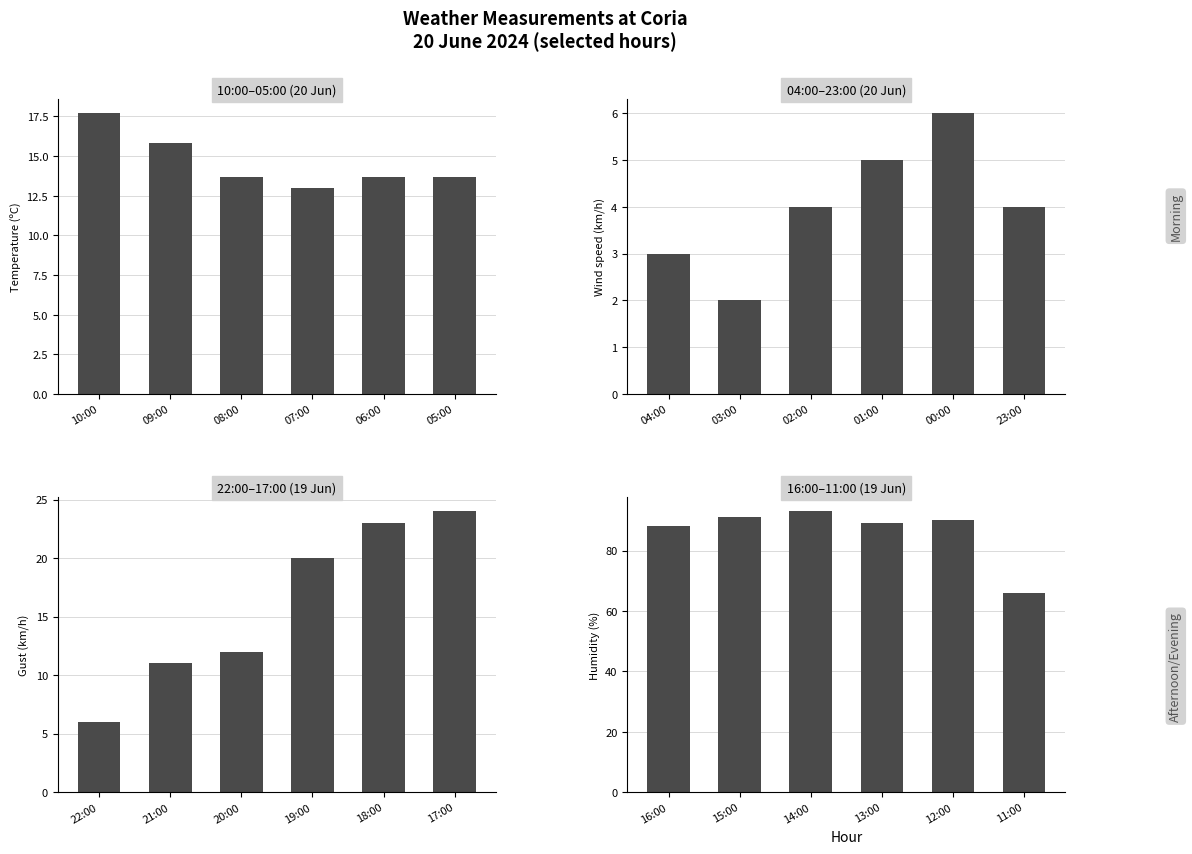

How many Wind speed (km/h) values are between 3 and 5?

4